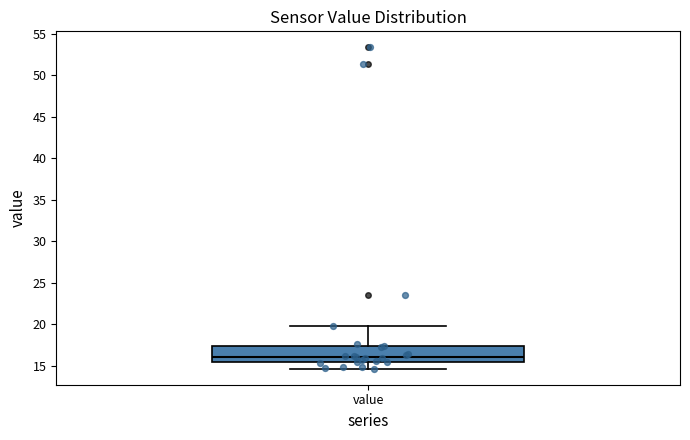

Read this box plot against the y-axis: the position of the median line, the range covered by the box, and the ends of both whiskers. The values are not printed on the chart, so give them approximately, as read against the axis.

median 16.0, box 15.5 to 17.5, whiskers 14.5 to 19.5